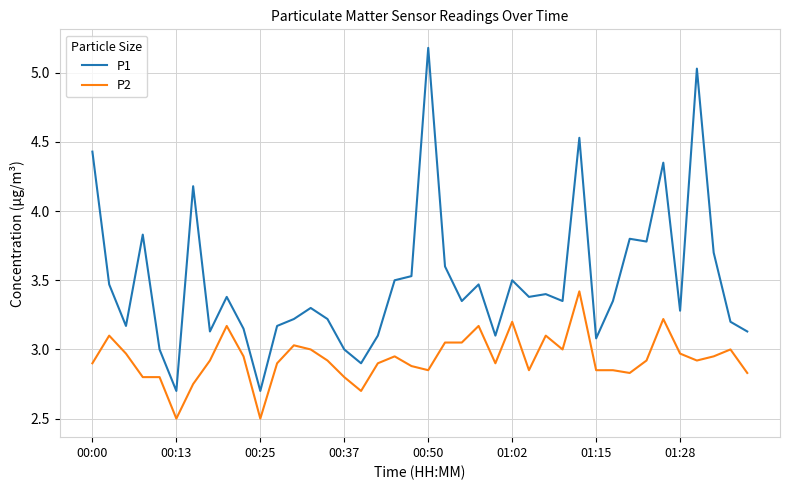

Which series has the largest total across all categories?

P1